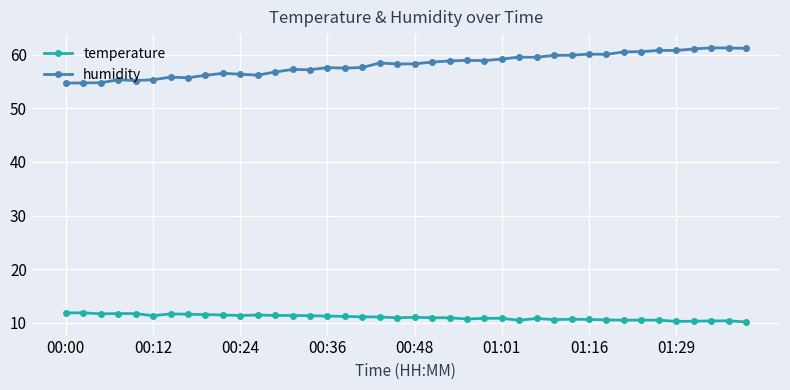

What is the difference between the maximum and second lowest values in the temperature series?

1.6